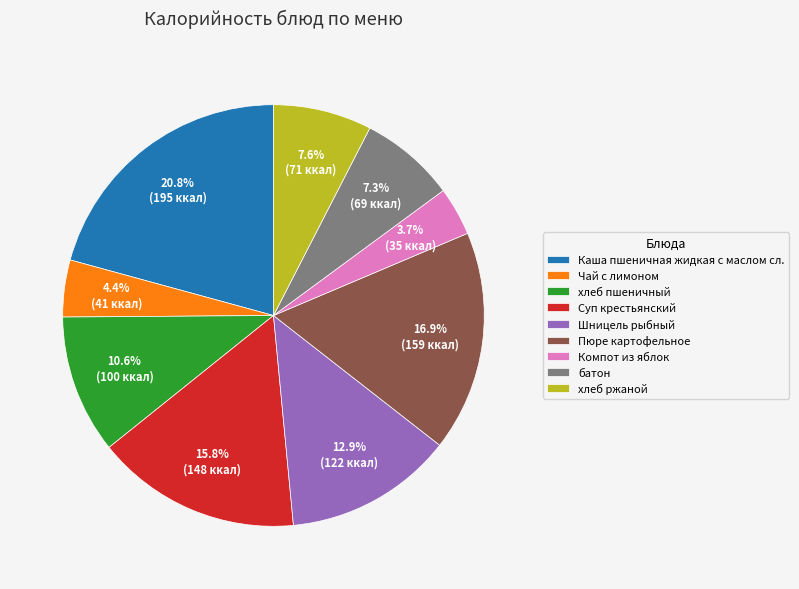

Which category has the smallest portion of the pie?

Компот из яблок